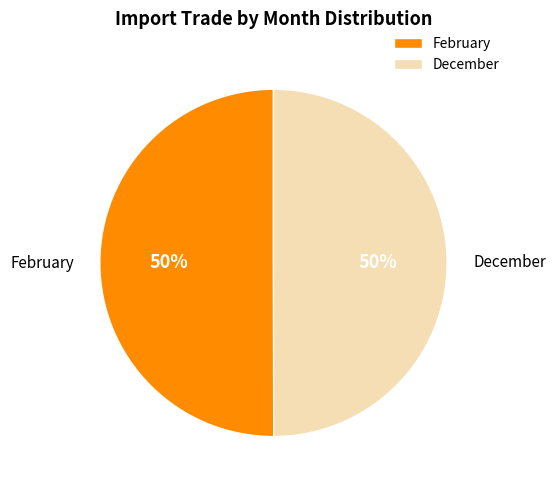

To the nearest percent, what is the combined percentage of February and December?

100%